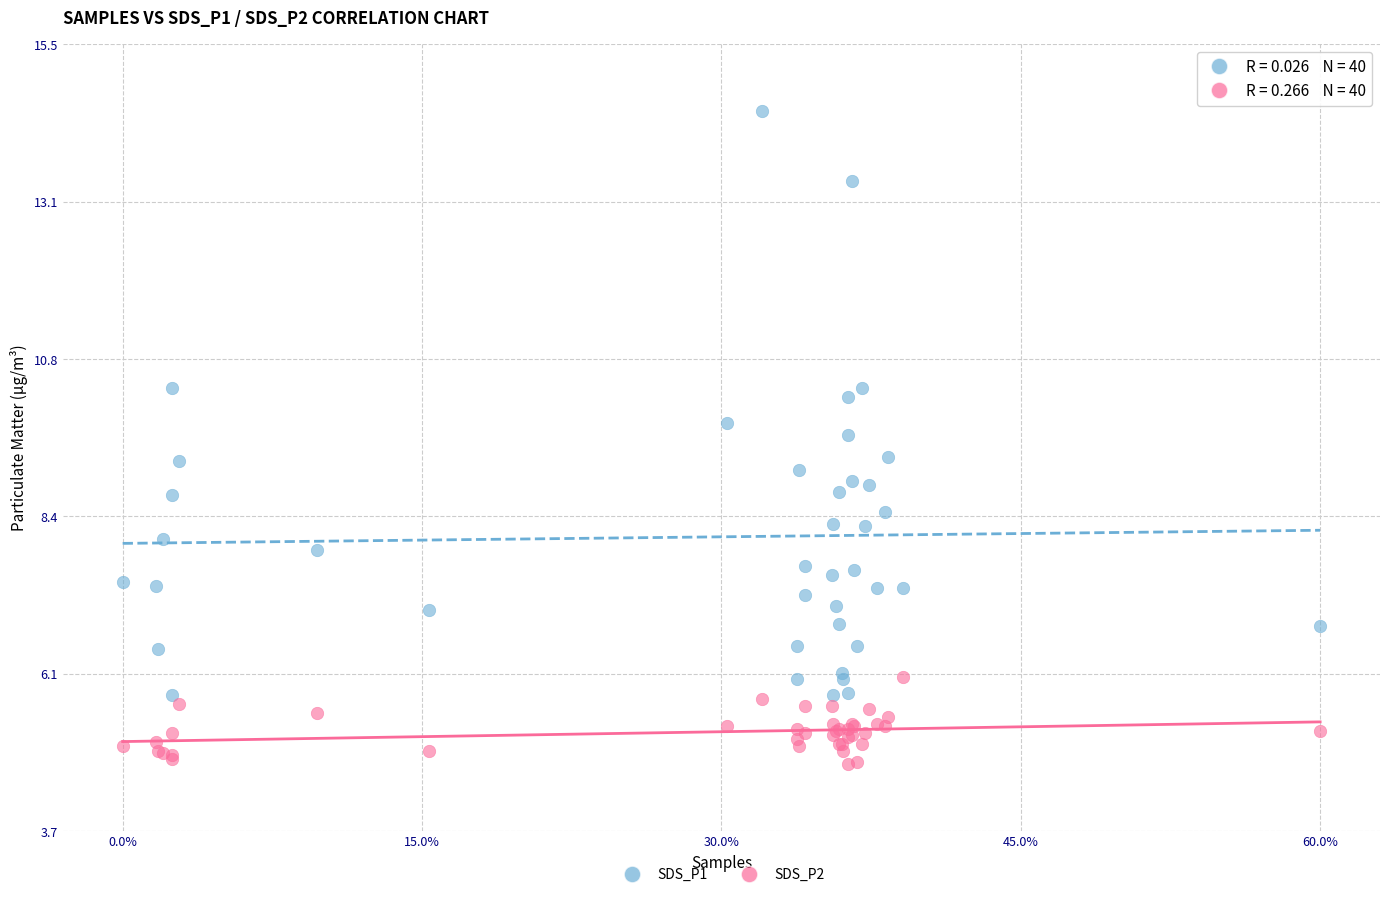

What are all the series names shown in the legend?

SDS_P1, SDS_P2